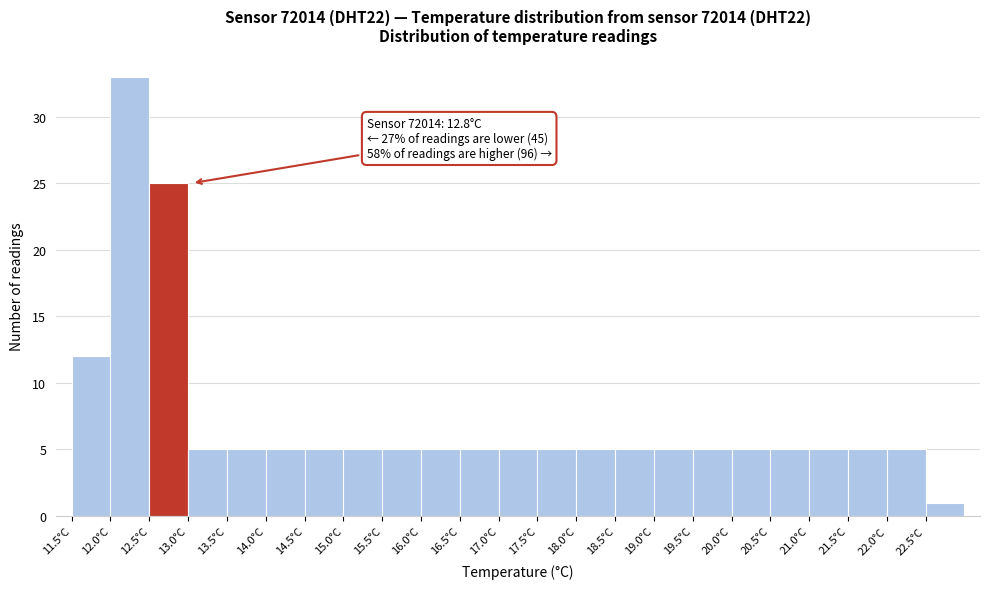

Which range on the x-axis has the tallest bar?

12.0 to 12.5